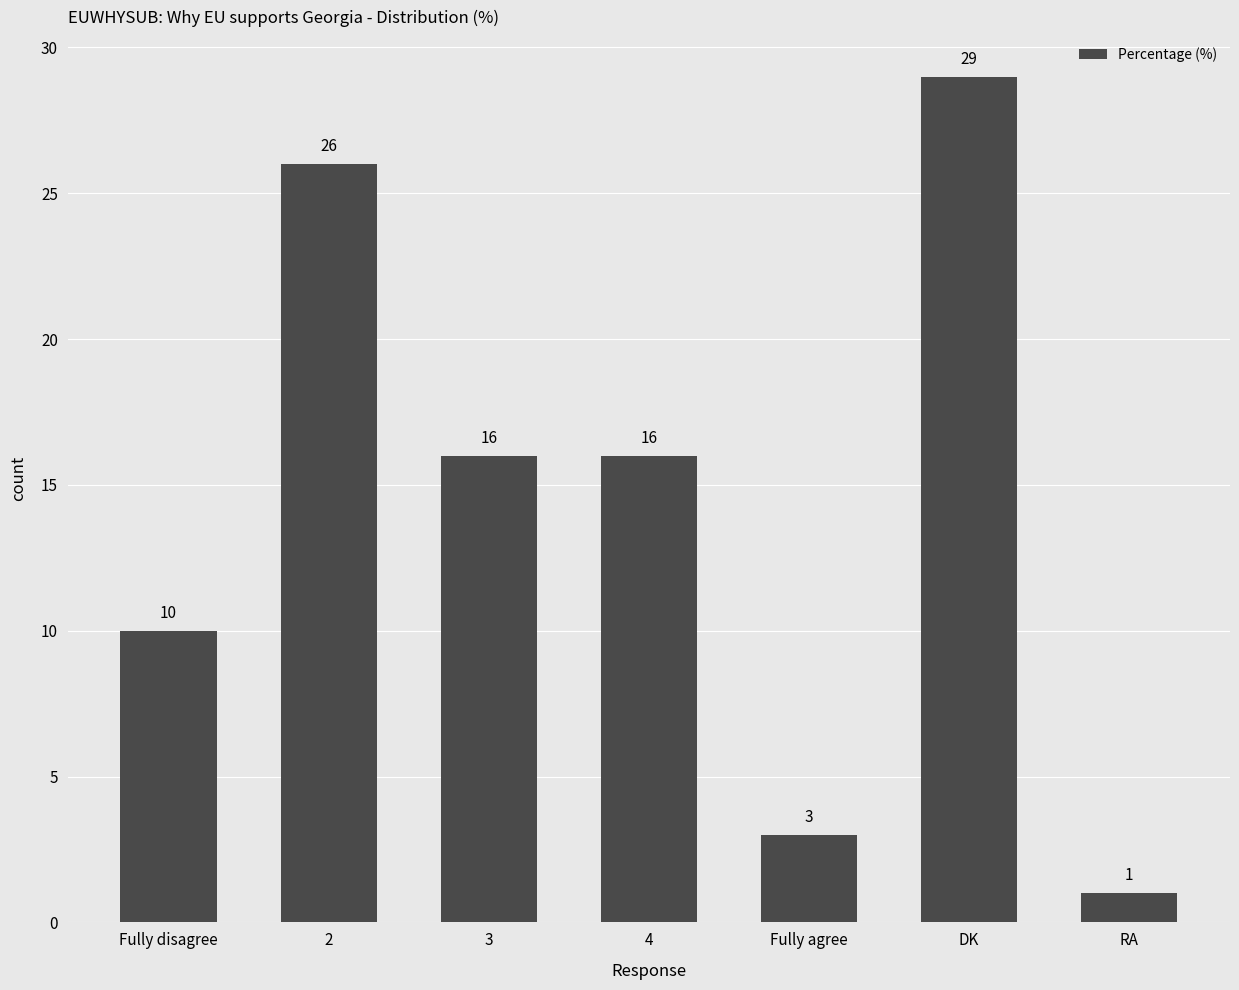

Is it true that the value at DK is 39?

False